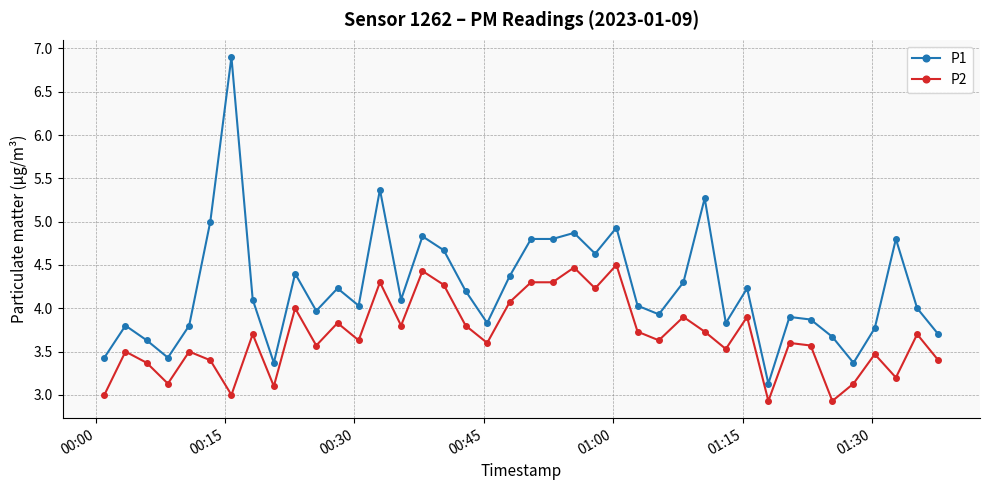

True or false: P2 has more than 1 points higher than both neighbors.

True